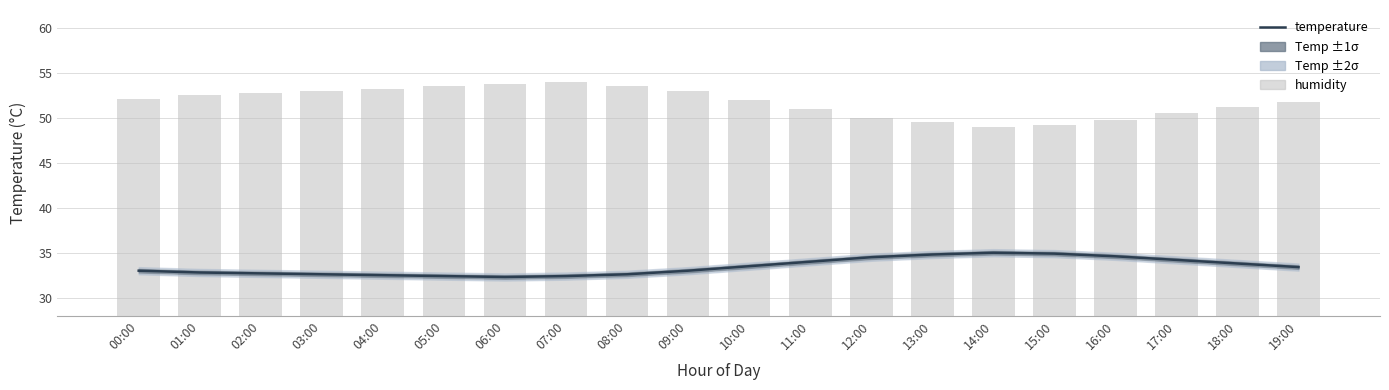

At which category is the sum across all series the highest?

07:00